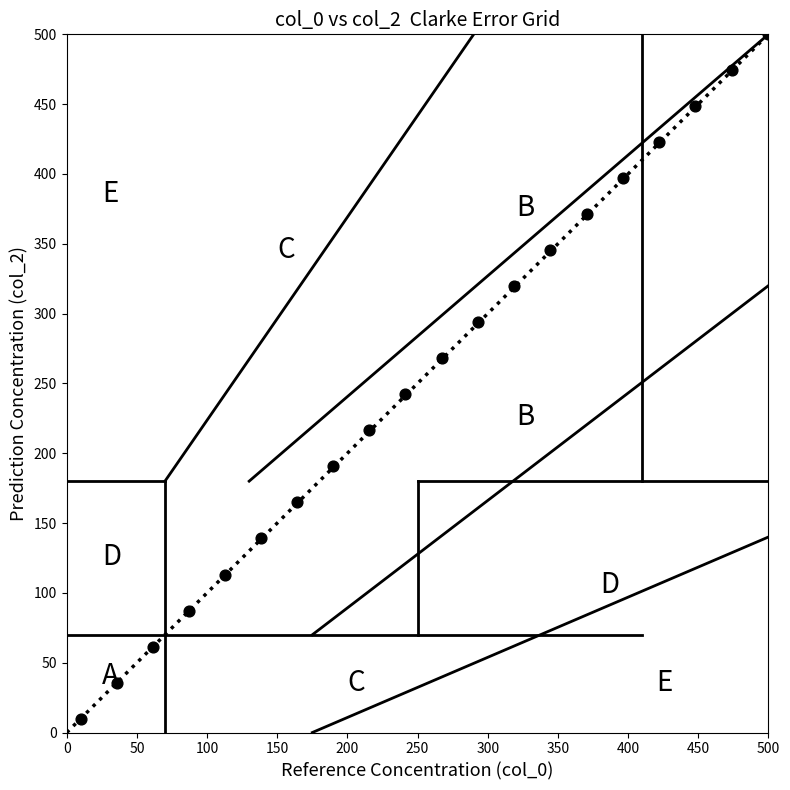

What is the range of X values (max minus min)?

490.0